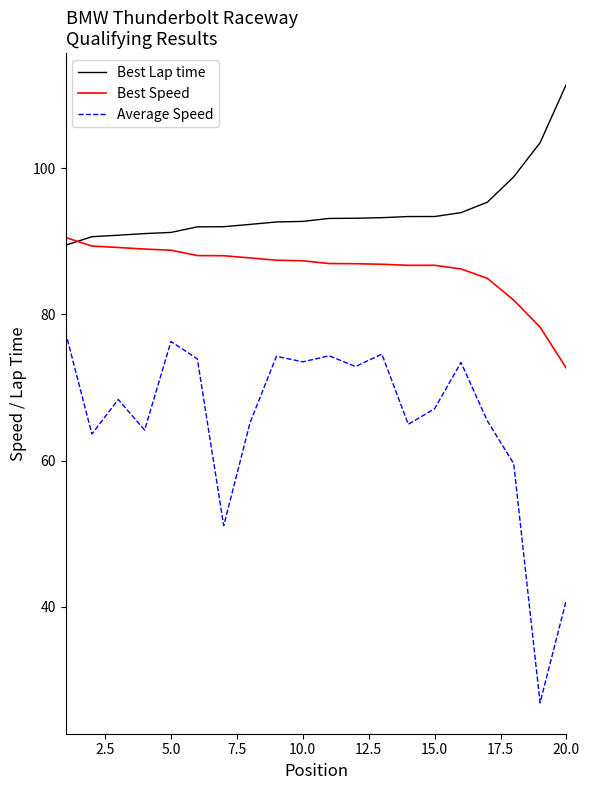

True or false: Best Speed and Best Lap time intersect in this chart.

True